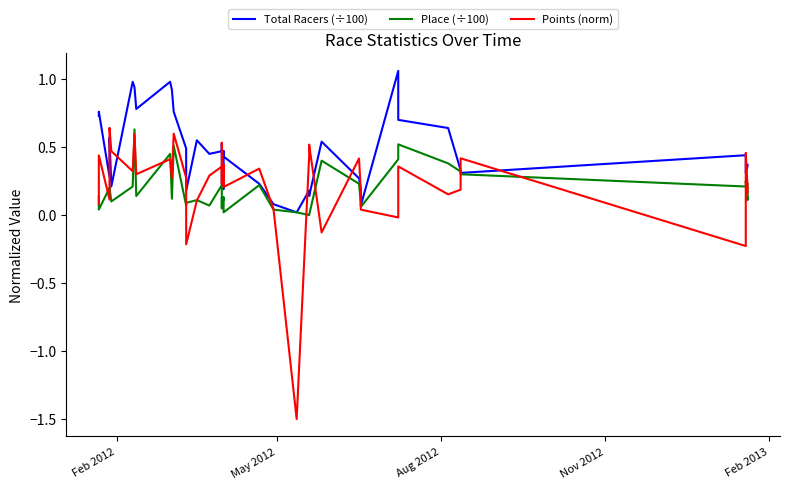

What is the difference between the maximum and second lowest values in the Total Racers (÷100) series?

1.0